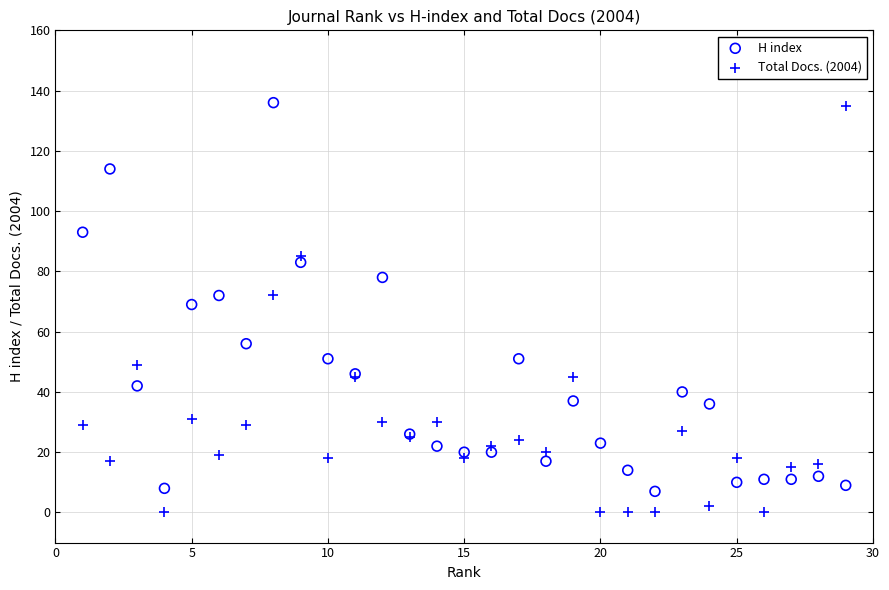

Which series reaches the minimum Y coordinate?

Total Docs. (2004)